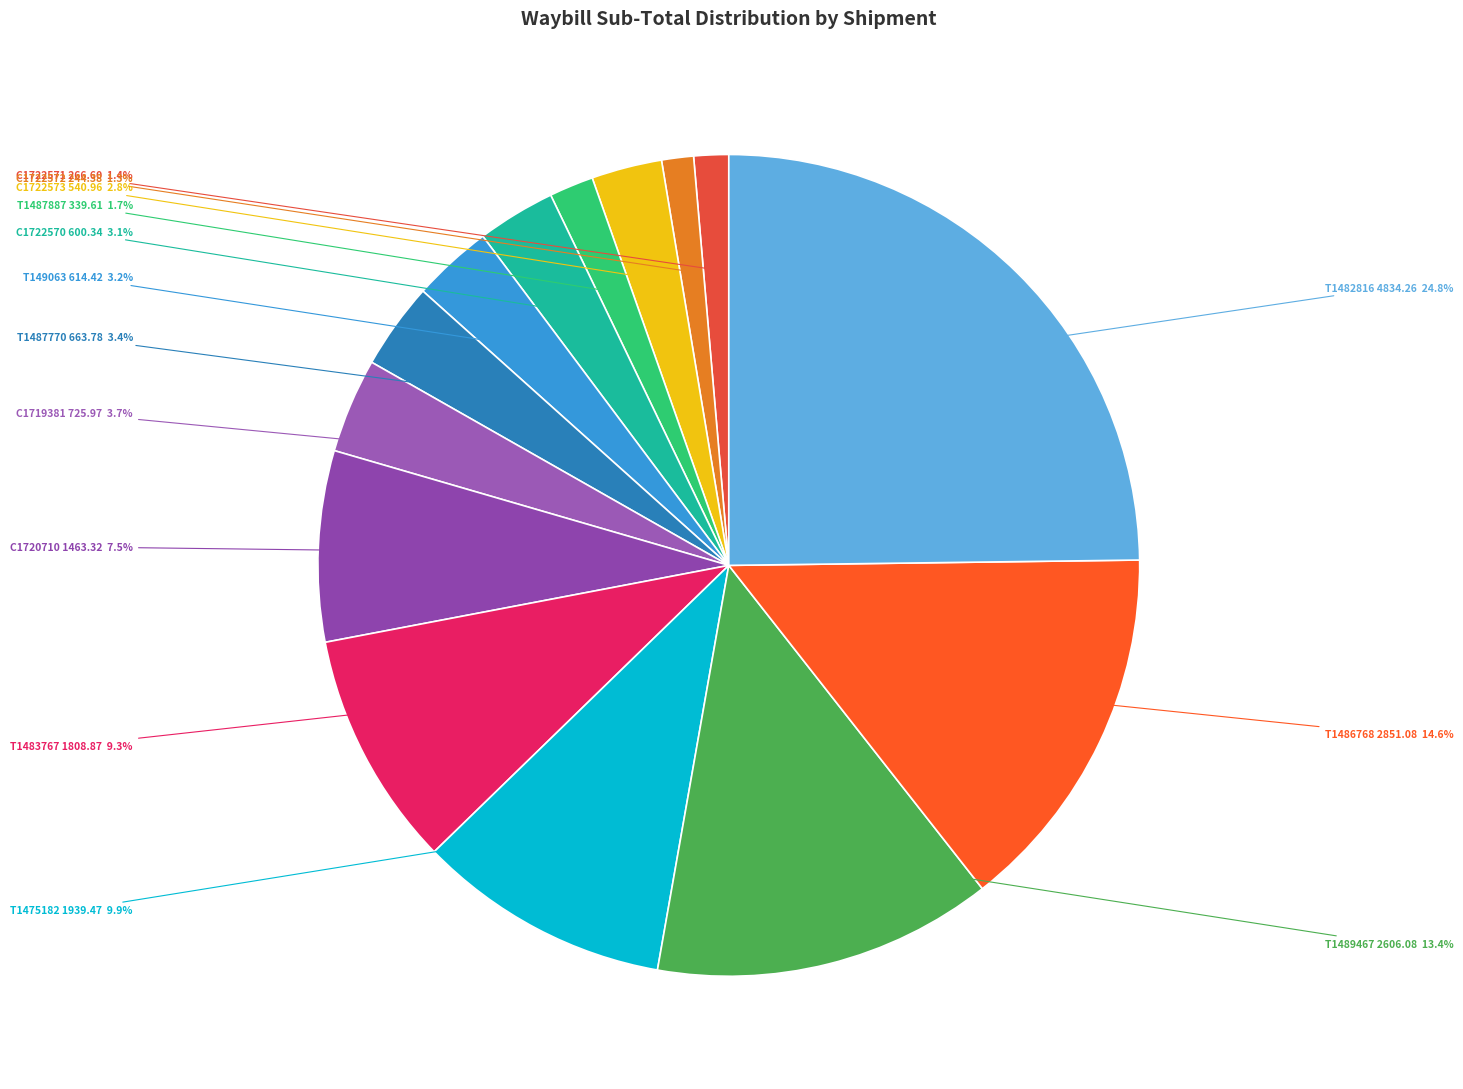

How many segments does this pie chart have?

14